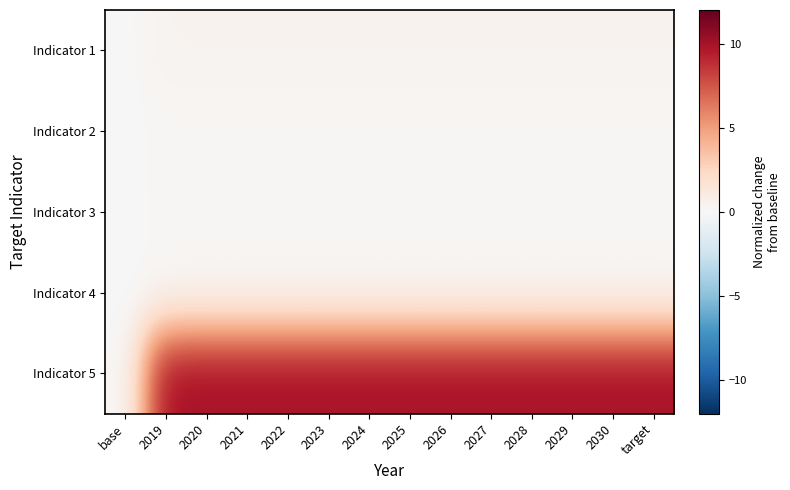

At which category is the sum across all series the highest?

2019